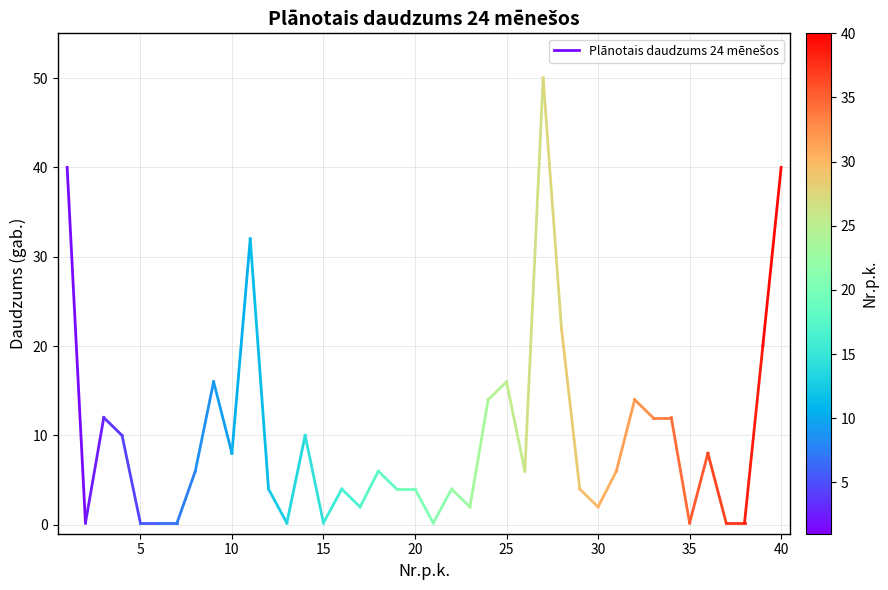

How many lines are shown in the chart?

1